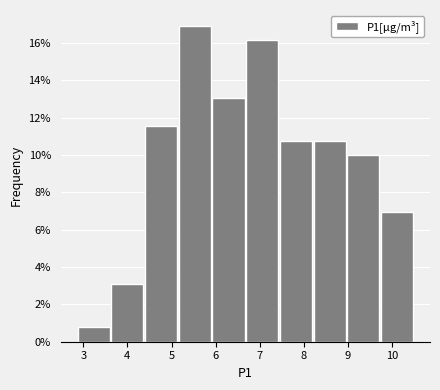

Reading left to right, transcribe this chart: for each bar, give the range it covers on the x-axis and its height. Neither the bar edges nor the heights are printed on the chart, so give them approximately, as read against the axes.

2.9 to 3.6: 0.8
3.6 to 4.4: 3.0
4.4 to 5.1: 11.6
5.1 to 5.9: 17.0
5.9 to 6.7: 13.0
6.7 to 7.4: 16.2
7.4 to 8.2: 10.8
8.2 to 9.0: 10.8
9.0 to 9.7: 10.0
9.7 to 10.5: 7.0